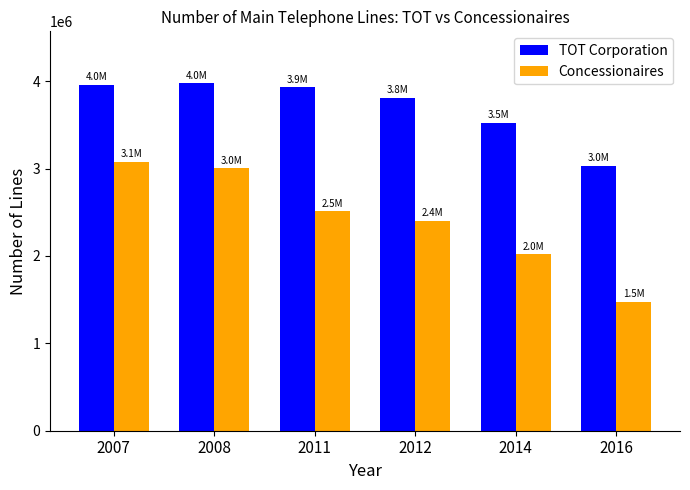

Between 2007 and 2016, which series saw the biggest shift?

Concessionaires